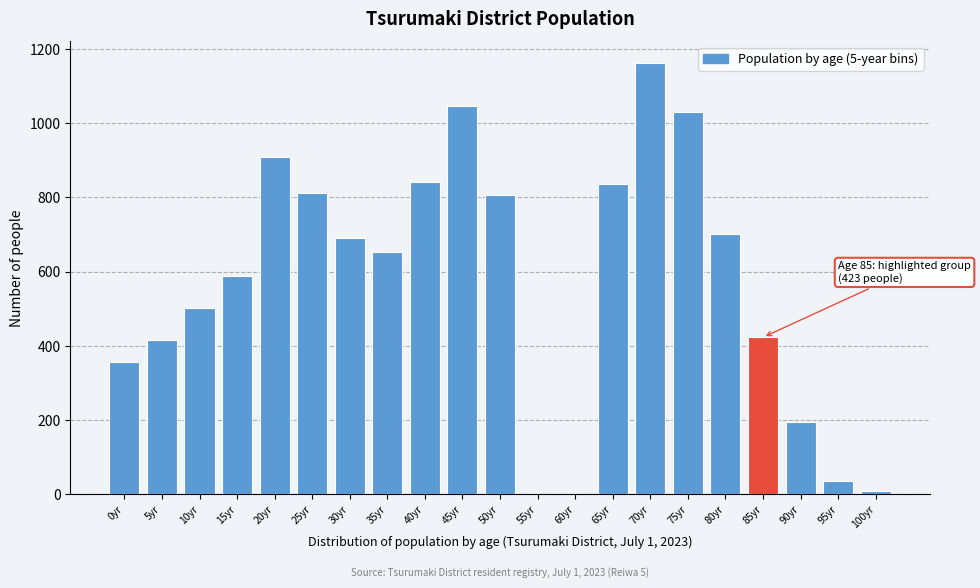

Between 70yr and 50yr, which is larger?

70yr